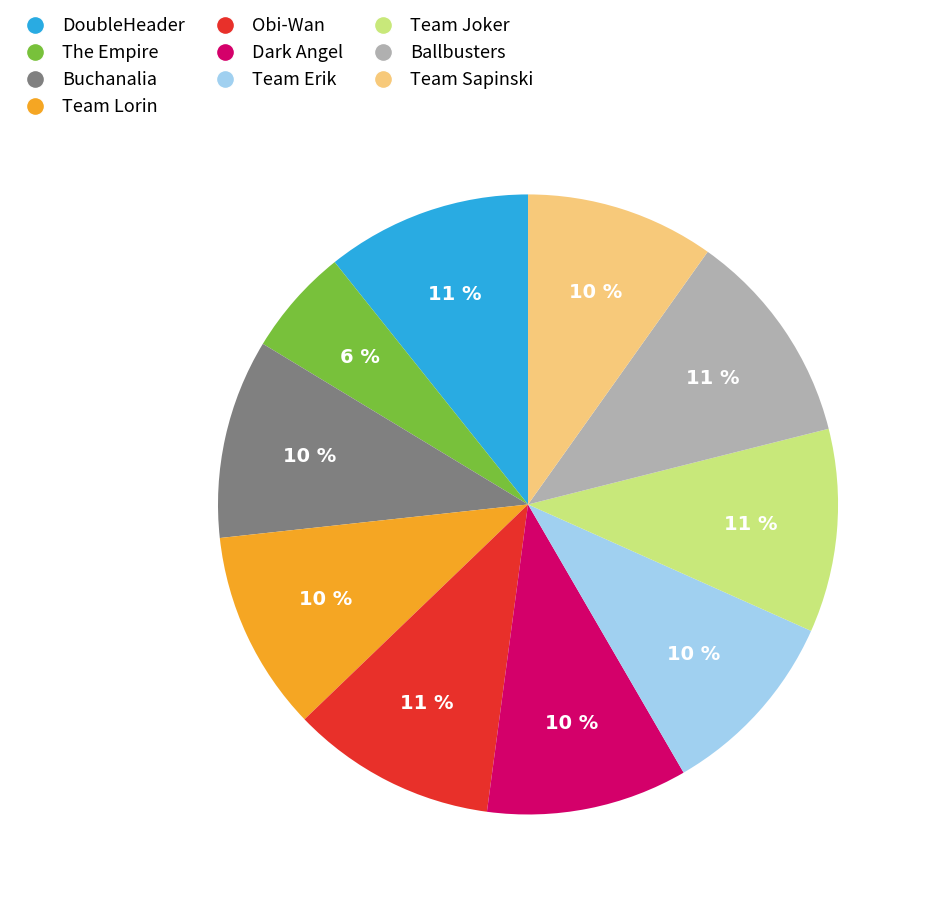

Which has a higher value, Buchanalia or Ballbusters?

Ballbusters